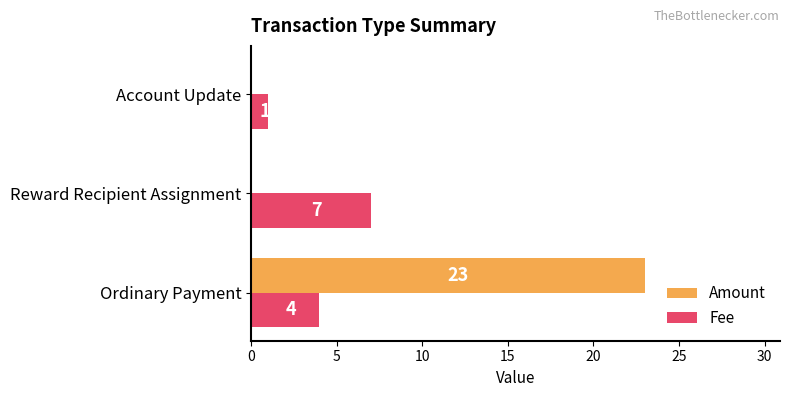

Where is Fee nearest to the value 4?

Ordinary Payment